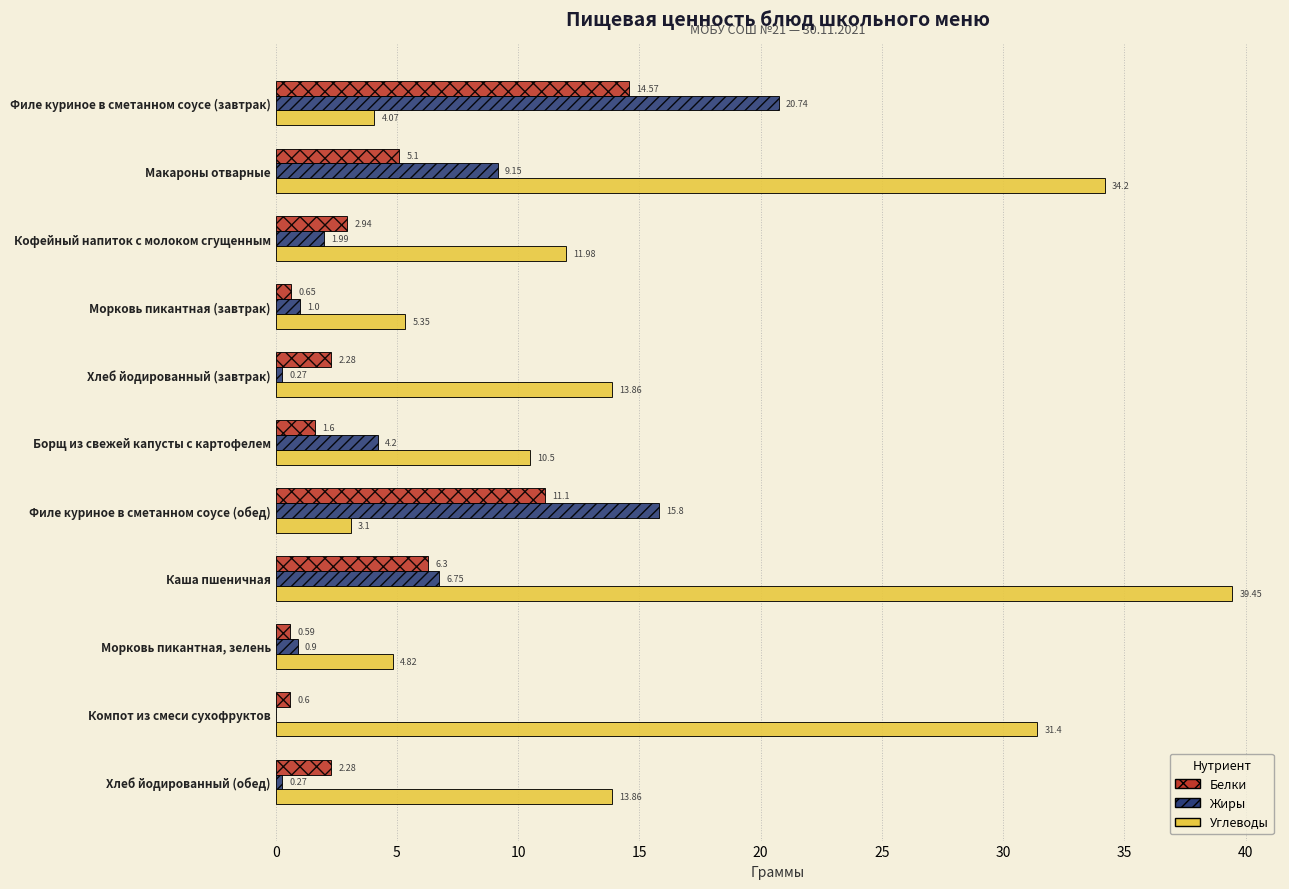

Which series has the largest total across all categories?

Углеводы